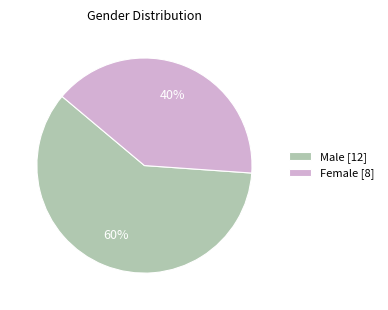

Do Female [8] and Male [12] together represent more than half of the pie?

Yes